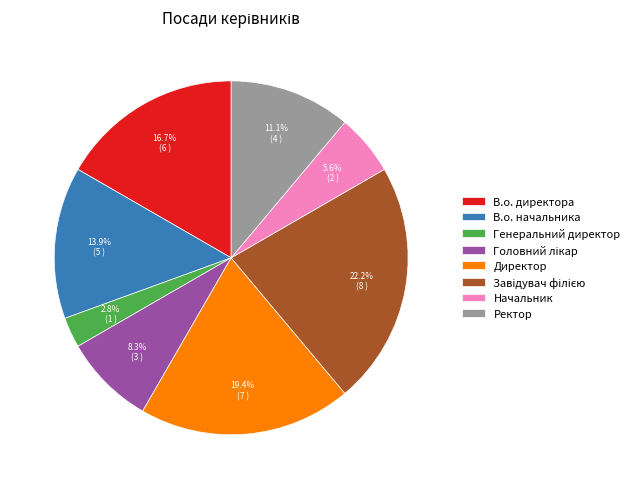

Is there any slice that represents more than half of the pie?

No